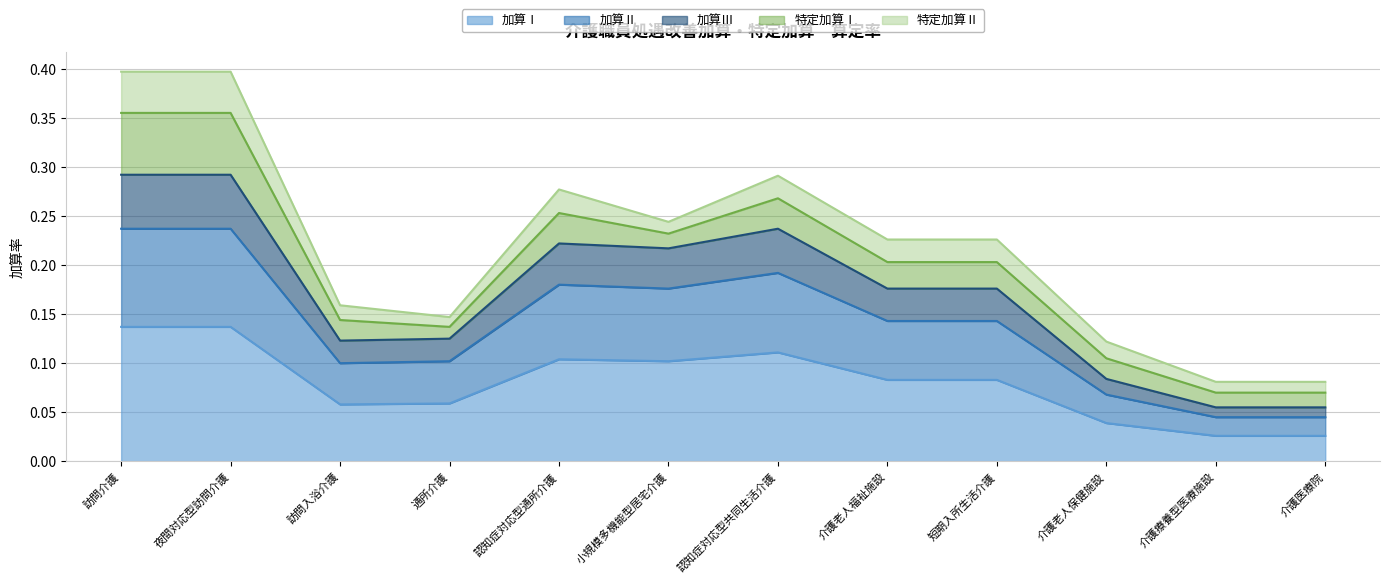

True or false: 加算Ⅱ has a value of 0.1 at 介護療養型医療施設.

False